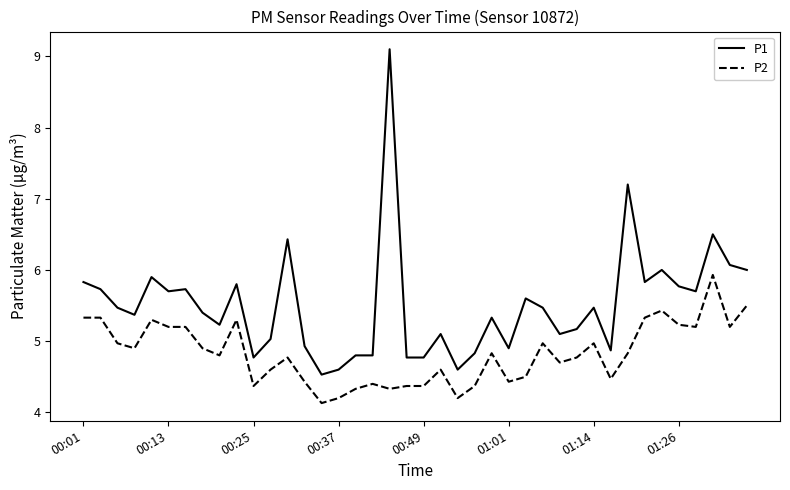

Which series has the largest range (max minus min)?

P1